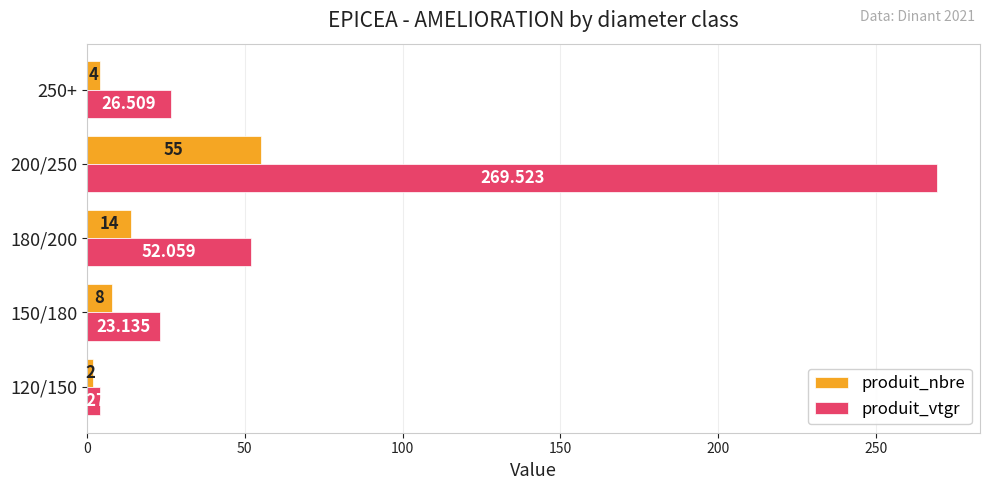

Which series has the largest total across all categories?

produit_vtgr